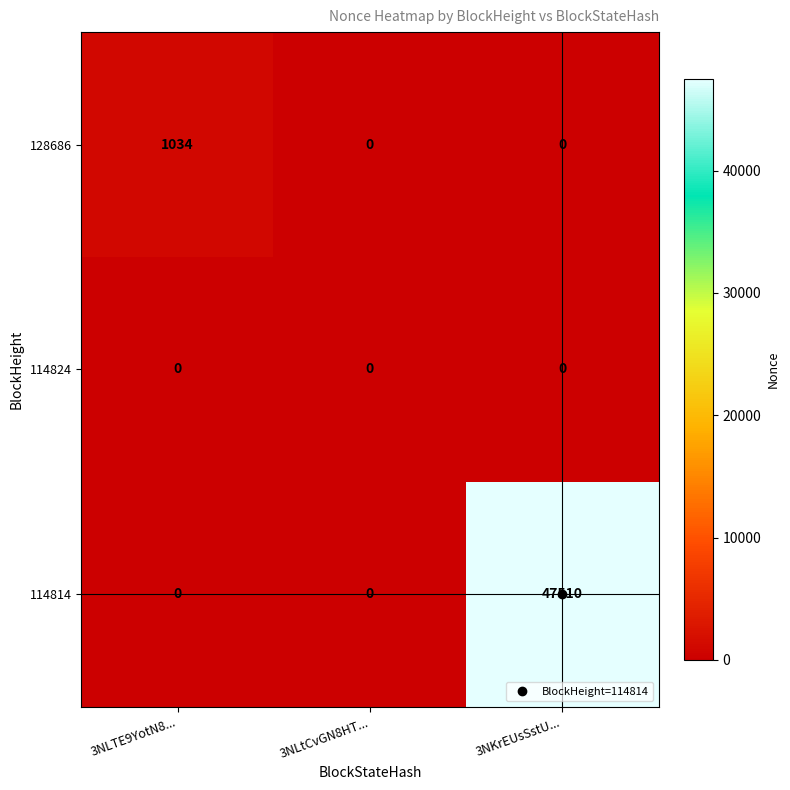

What is the sum of the 128686 values at 3NLTE9YotN8... and 3NLtCvGN8HT...?

1034